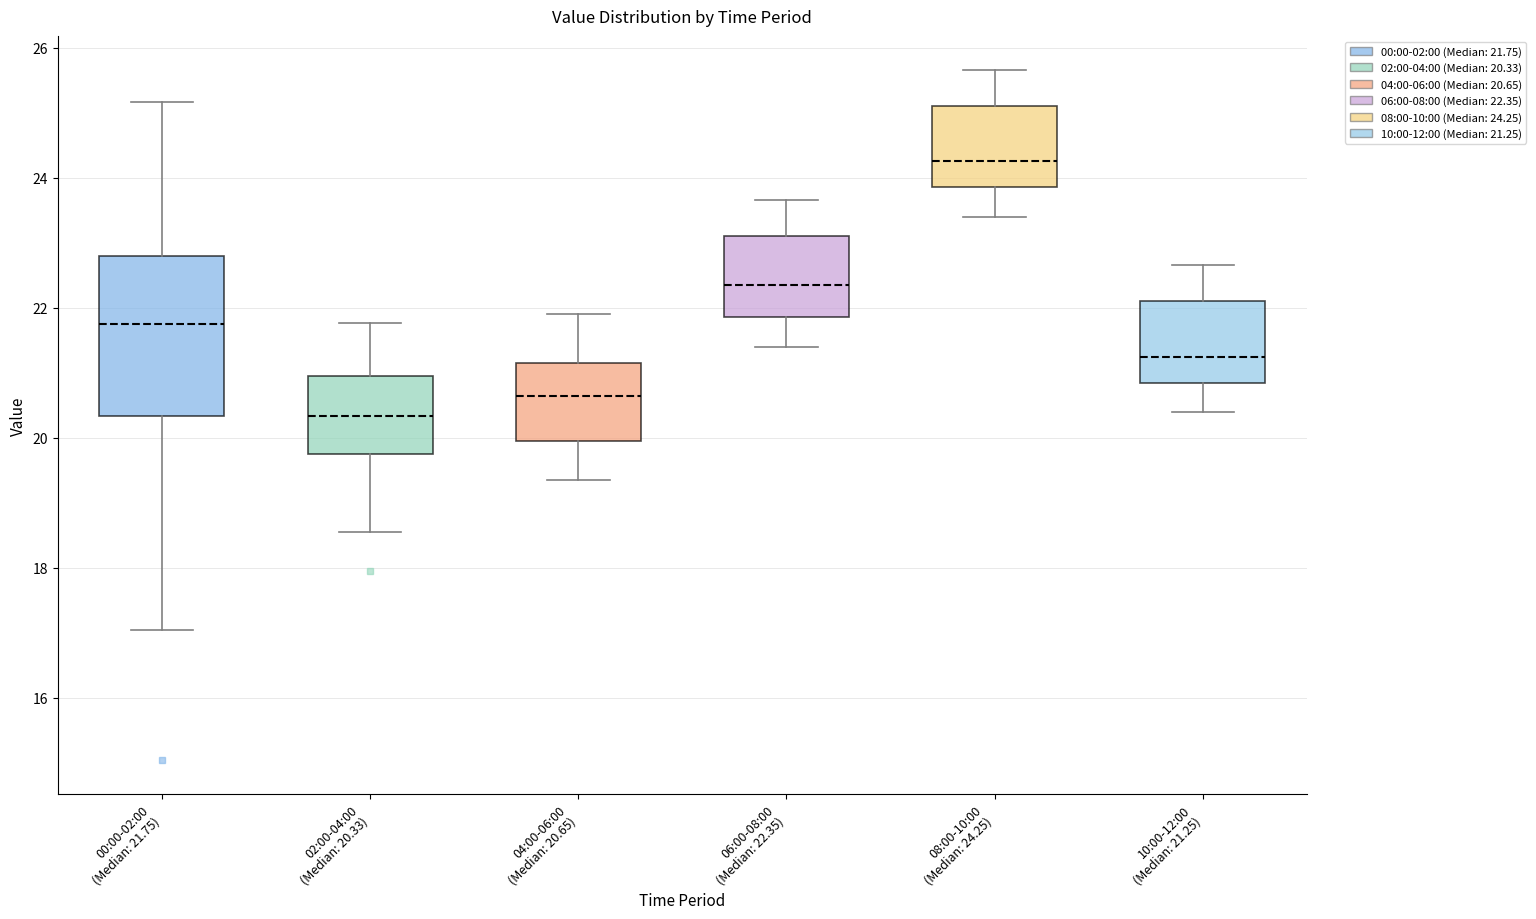

Comparing the boxes themselves (not the whiskers), which one is the tallest?

00:00-02:00 (Median: 21.75)